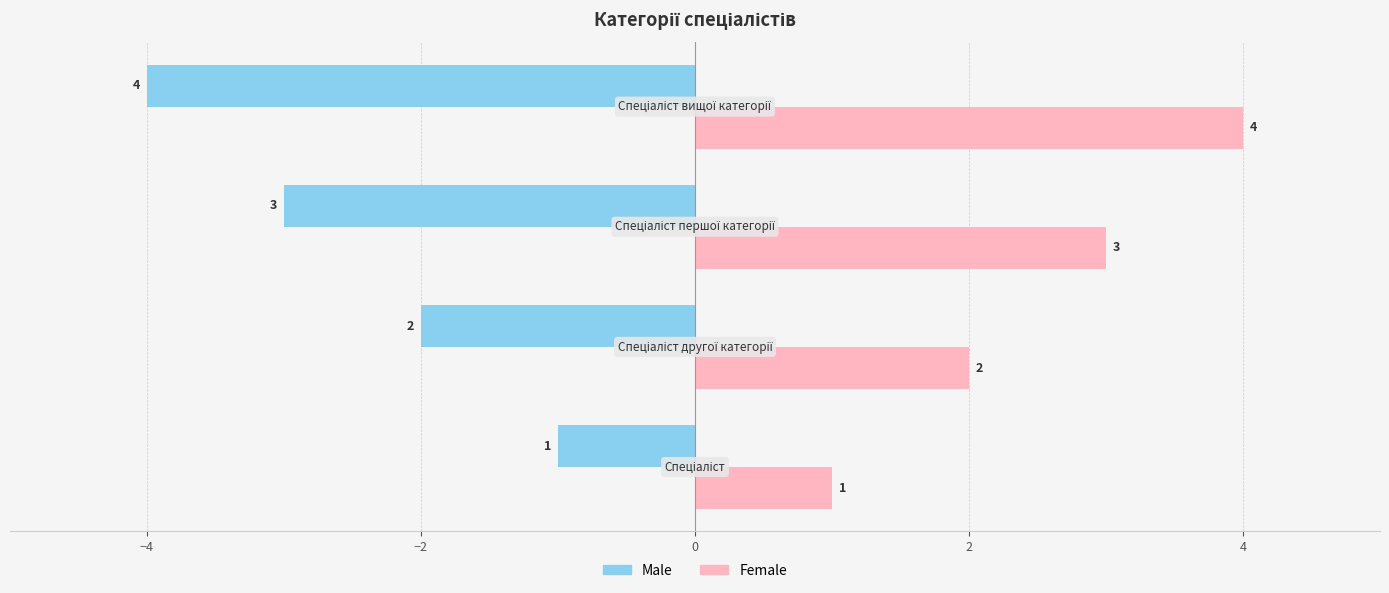

What is the maximum value shown in the chart?

4